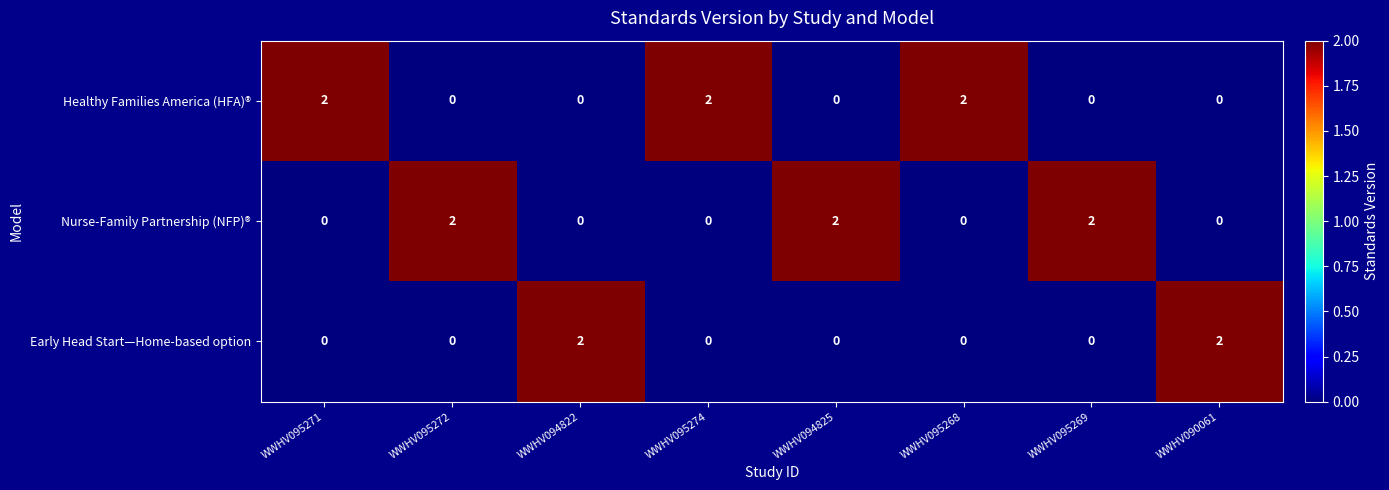

At how many categories does at least one series exceed 0?

8